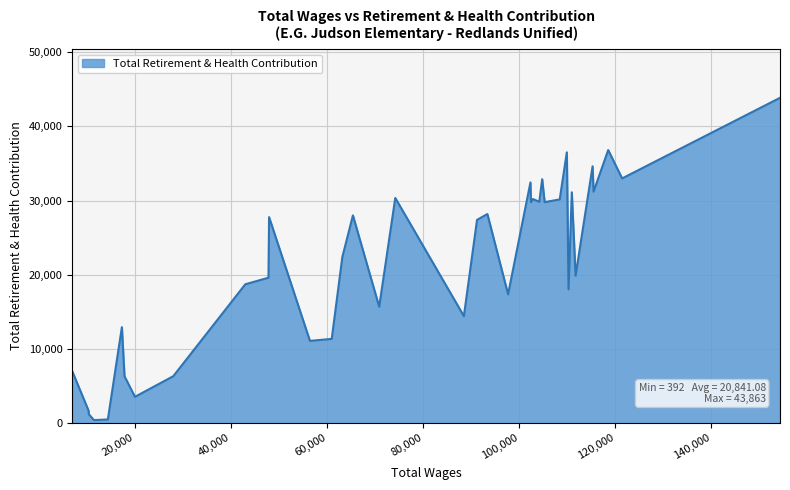

What is the difference between the maximum and minimum values?

43471